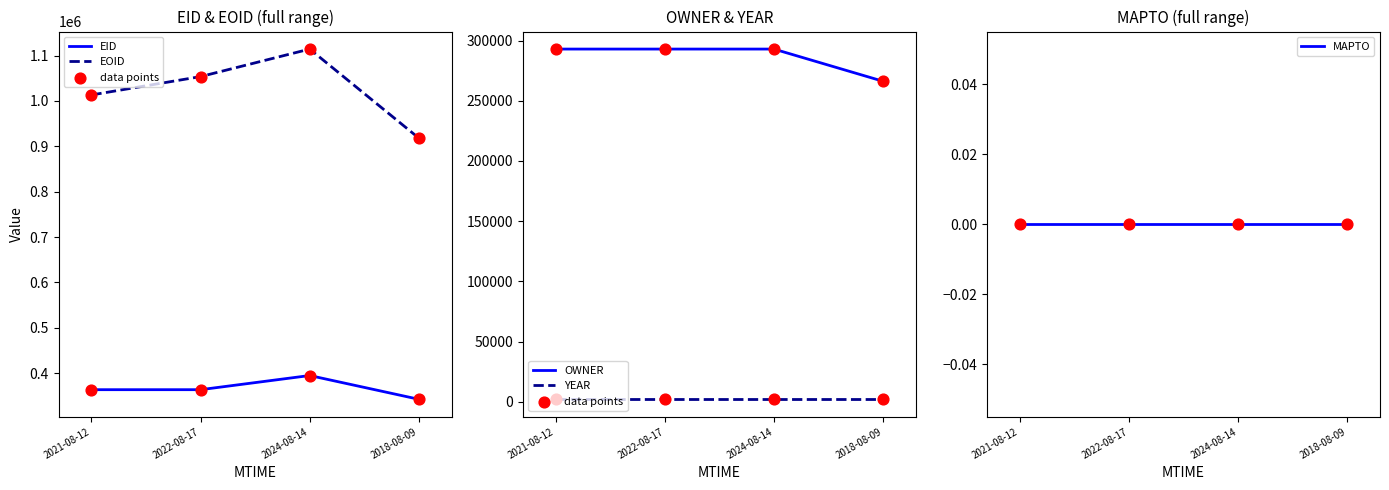

Which series has the largest total across all categories?

EOID